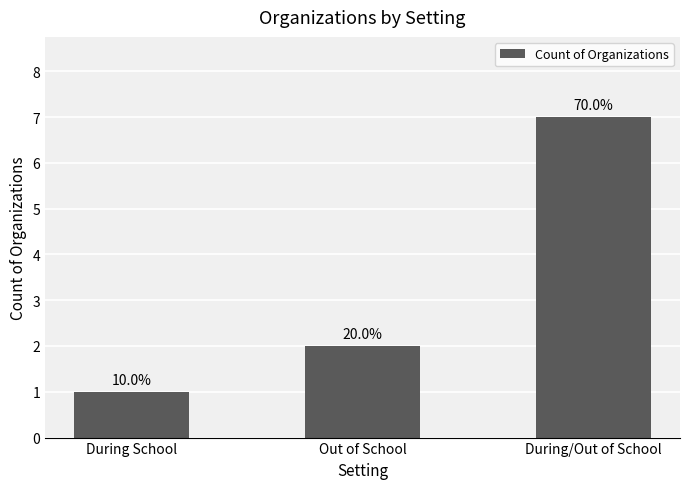

True or false: the data shows 1 at During School.

True